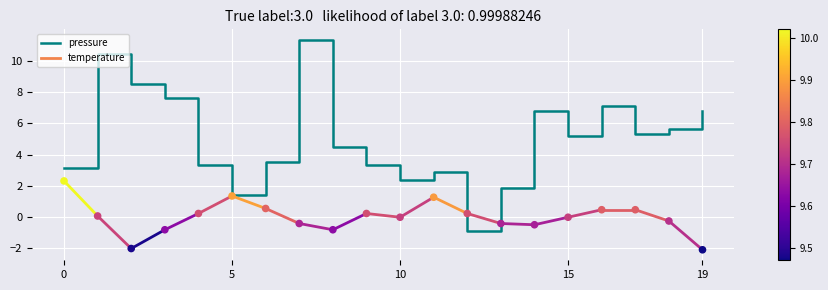

Which series reaches the maximum Y coordinate?

pressure